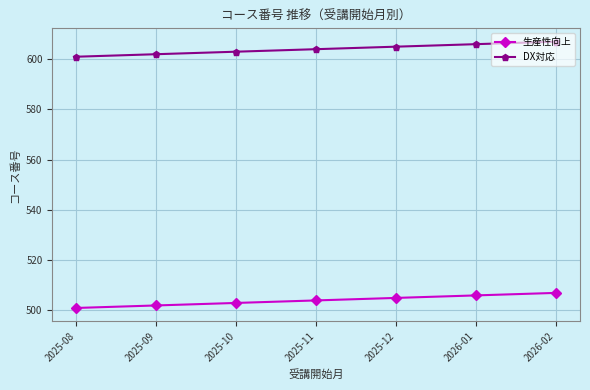

What is the greatest value displayed?

607